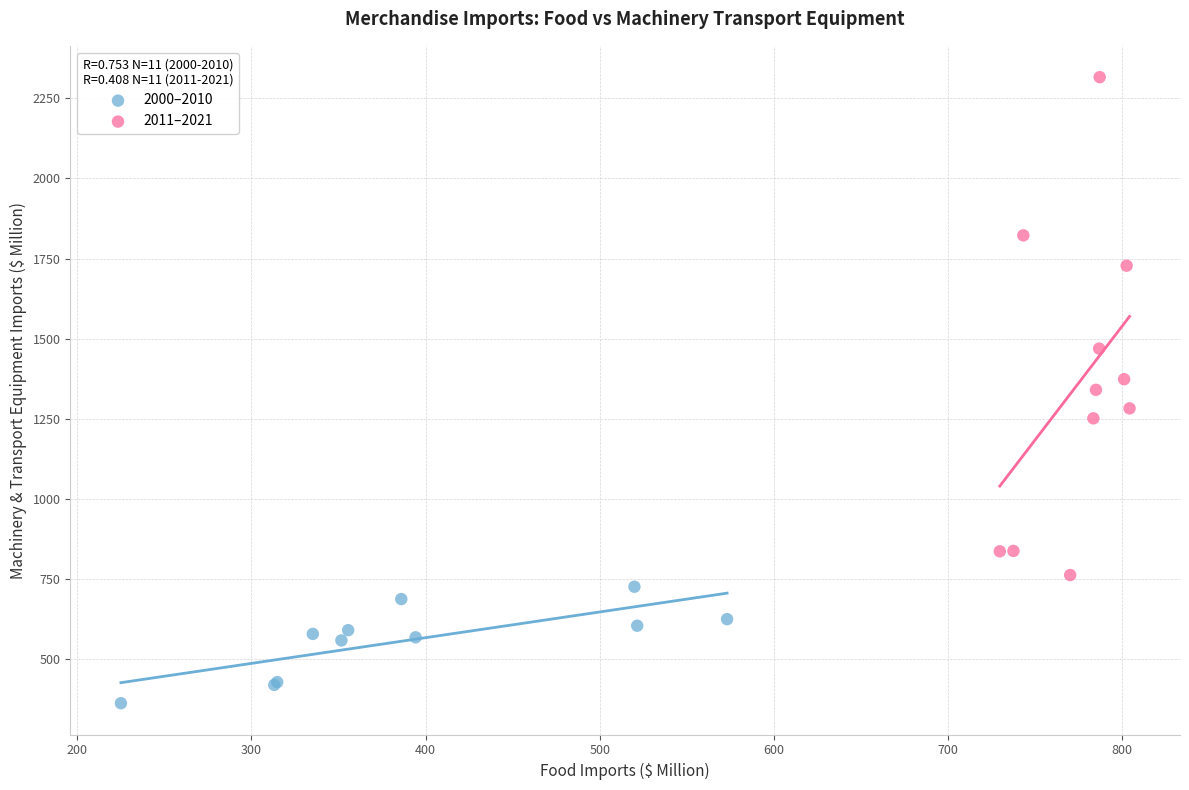

Which series contains the lowest Y value?

2000–2010